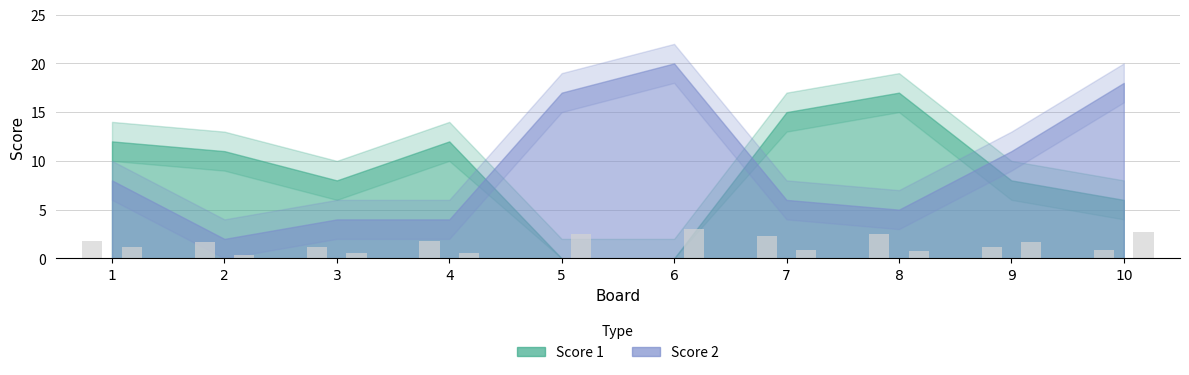

Where does the Score 2 series first go above 1?

1